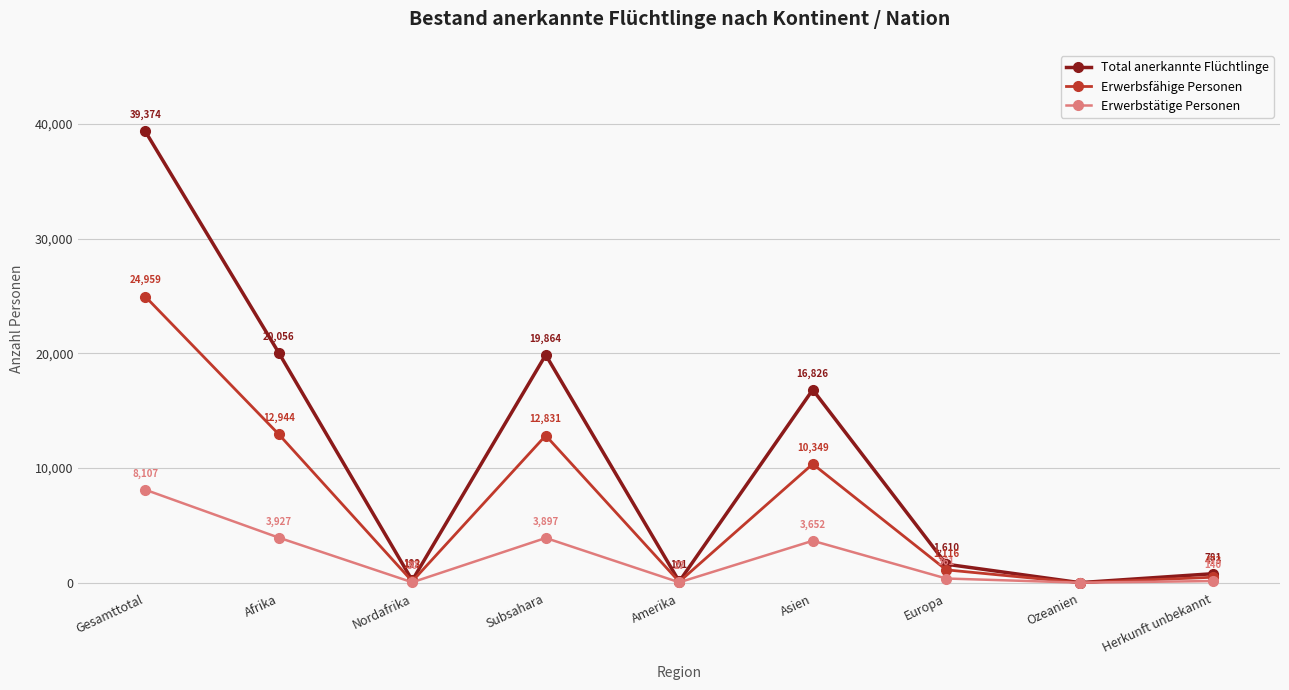

How many categories are shown in the chart?

9